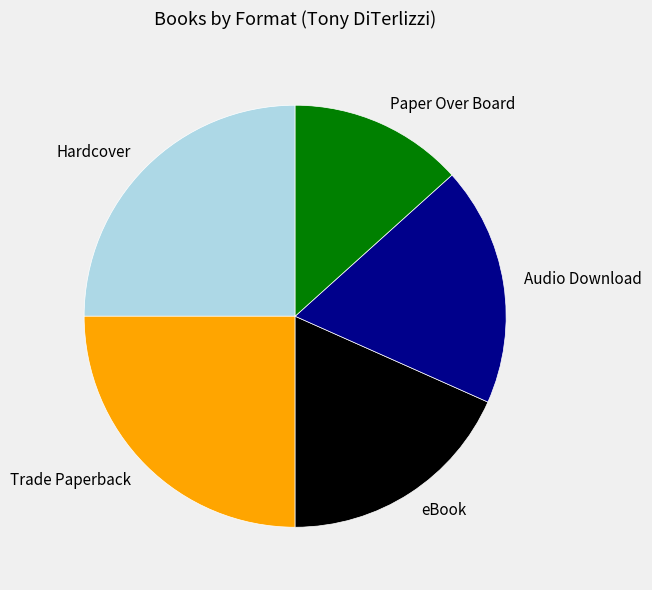

Is the sum of Audio Download and eBook greater than half?

No